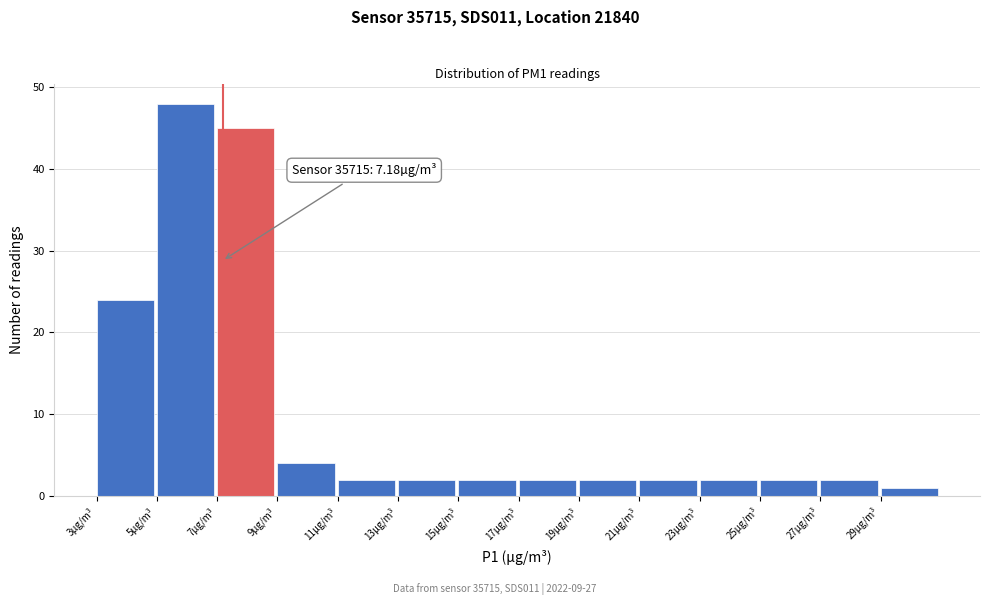

Over which range of the x-axis is the bar tallest?

5 to 7